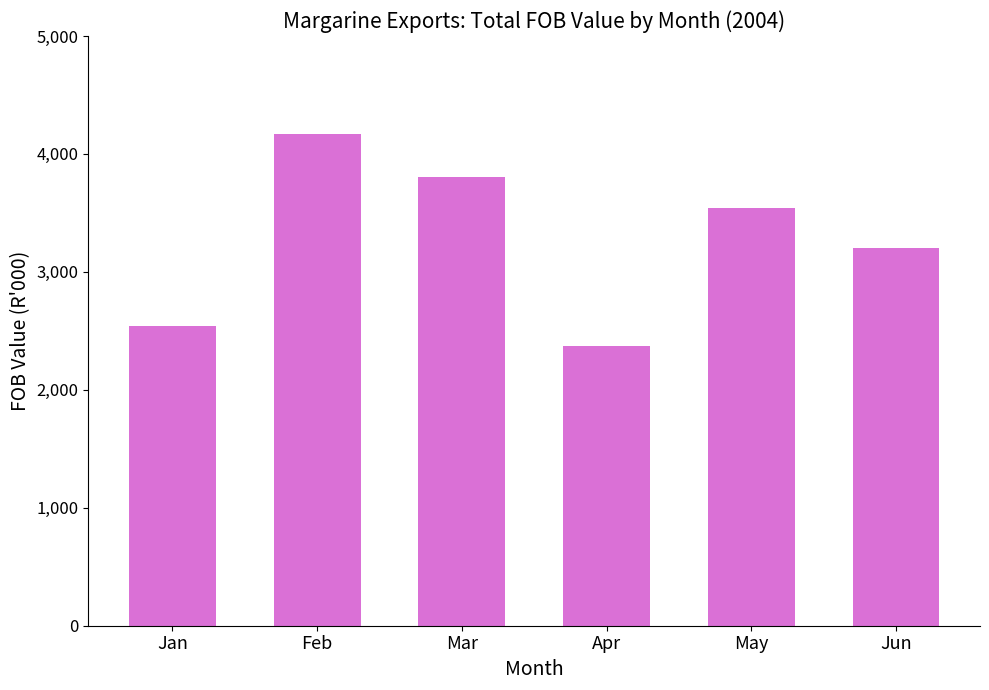

At which label does the data first exceed 3538?

Feb